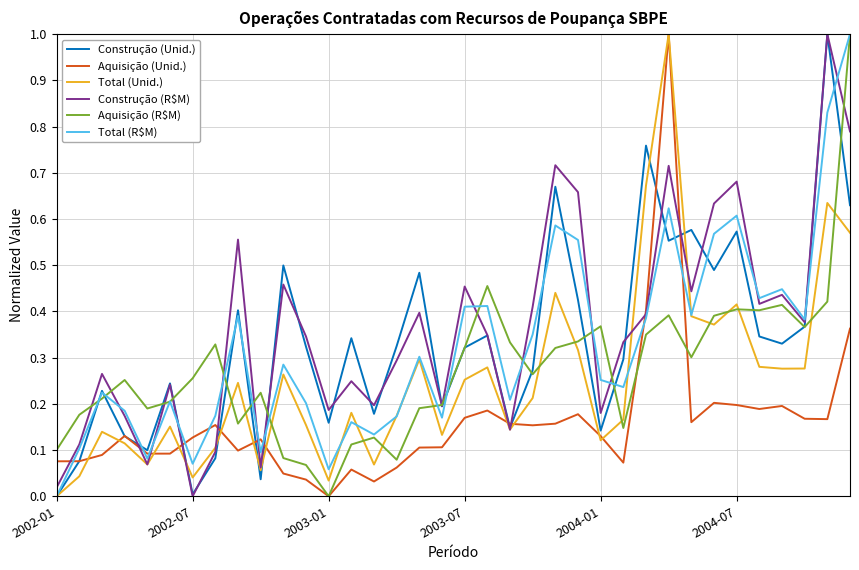

Is this an area chart (filled region under the line)?

No